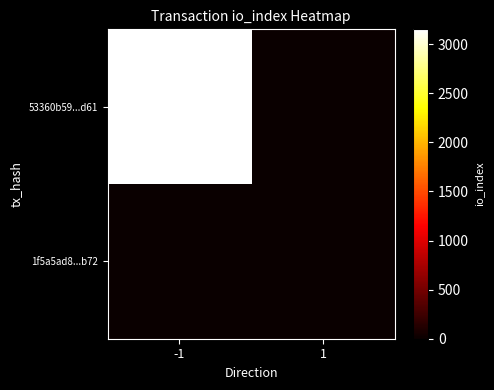

What is the spread (max minus min) of values at 1?

3